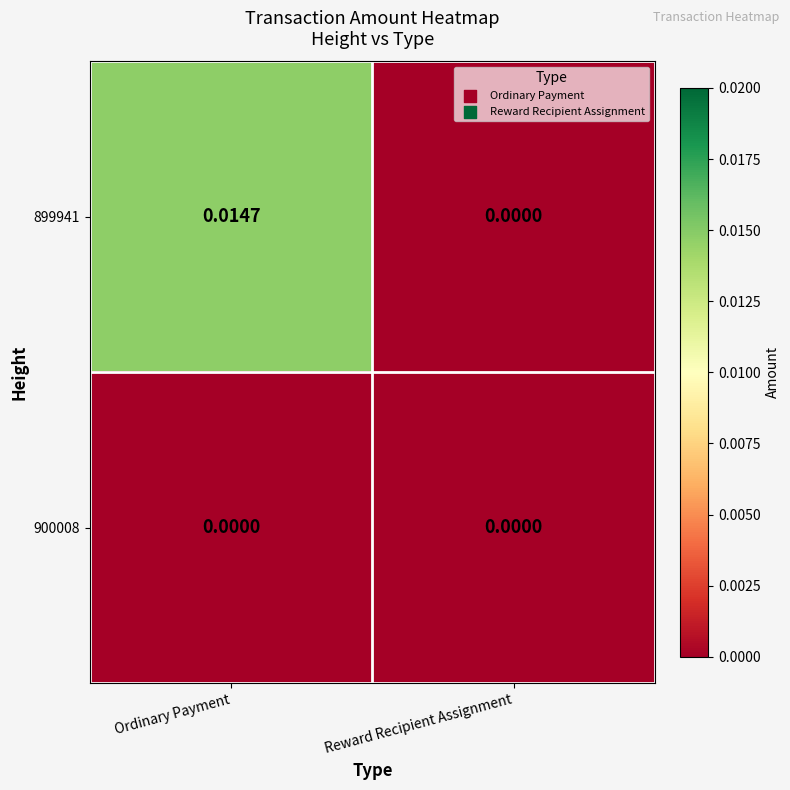

Which series has the largest total across all categories?

899941